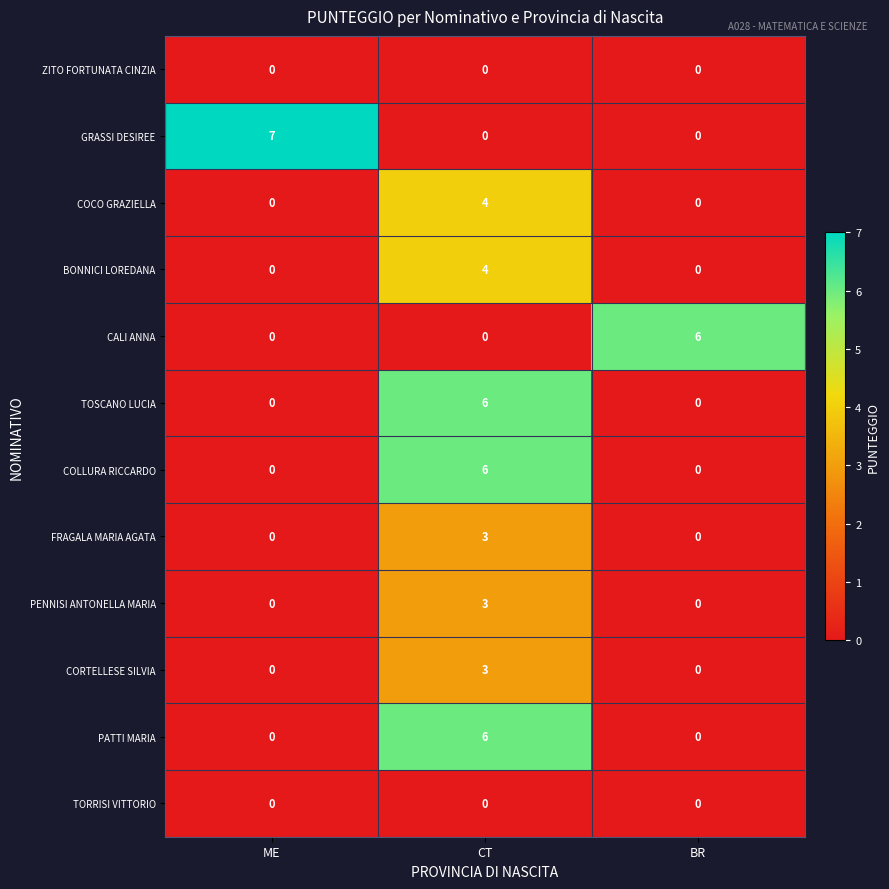

Which series has the largest range (max minus min)?

GRASSI DESIREE